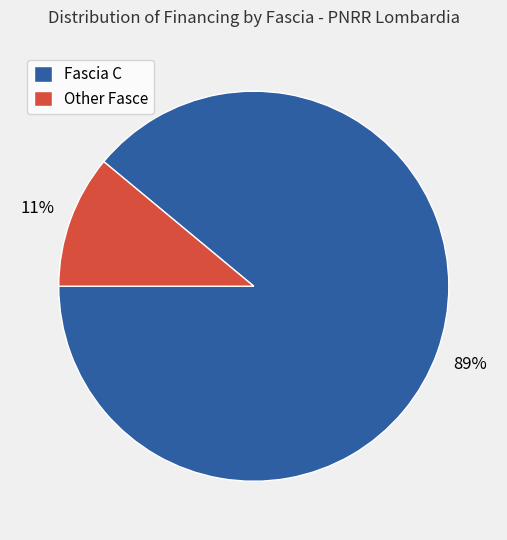

Which category has the smallest portion of the pie?

Other Fasce